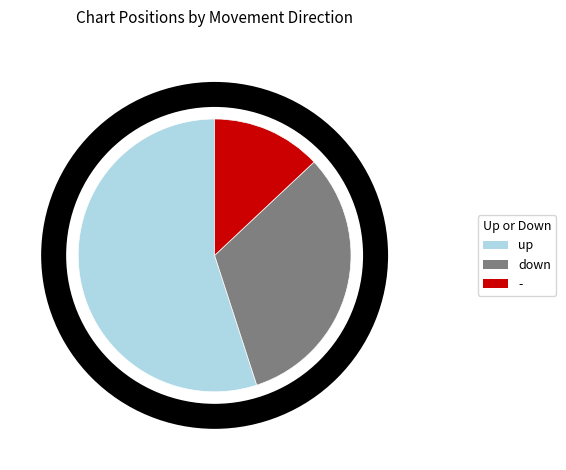

Does any single category account for the majority?

Yes